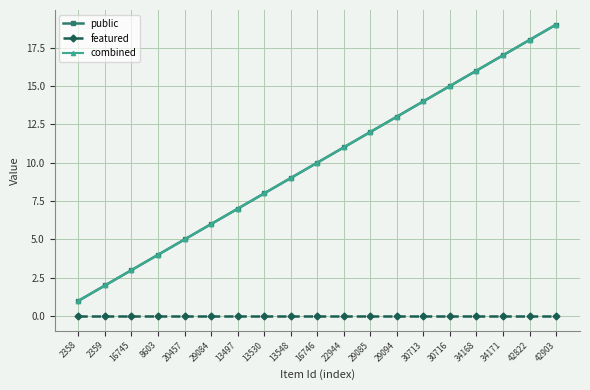

Reading left to right, list all the values displayed in this chart.

public: 2358=1	2359=2	16745=3	8603=4	20457=5	29084=6	13497=7	13530=8	13548=9	16746=10	22944=11	29085=12	29094=13	30713=14	30716=15	34168=16	34171=17	42822=18	42903=19
featured: 2358=0	2359=0	16745=0	8603=0	20457=0	29084=0	13497=0	13530=0	13548=0	16746=0	22944=0	29085=0	29094=0	30713=0	30716=0	34168=0	34171=0	42822=0	42903=0
combined: 2358=1	2359=2	16745=3	8603=4	20457=5	29084=6	13497=7	13530=8	13548=9	16746=10	22944=11	29085=12	29094=13	30713=14	30716=15	34168=16	34171=17	42822=18	42903=19